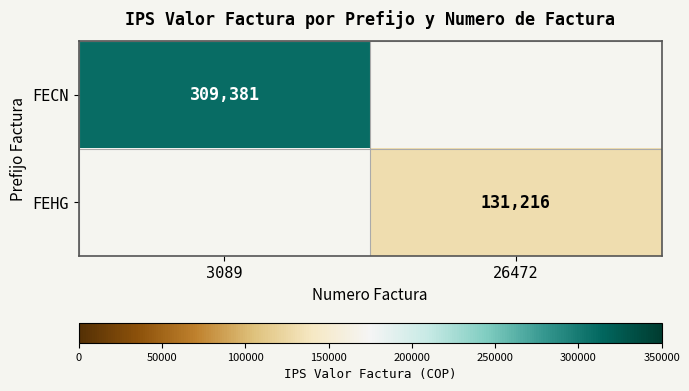

Is it true that FECN equals 309381 at 3089?

True